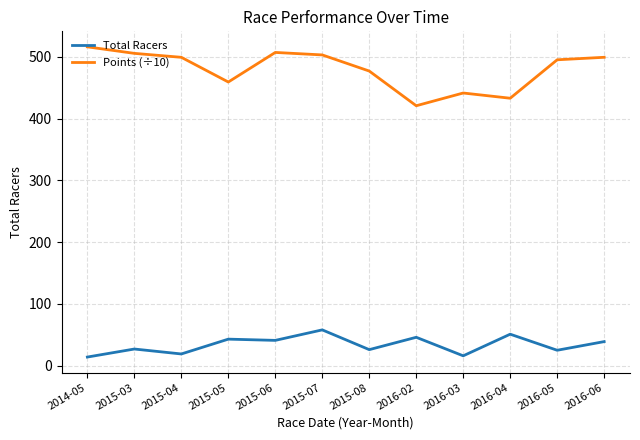

What is the lowest value of the Total Racers series?

14.0